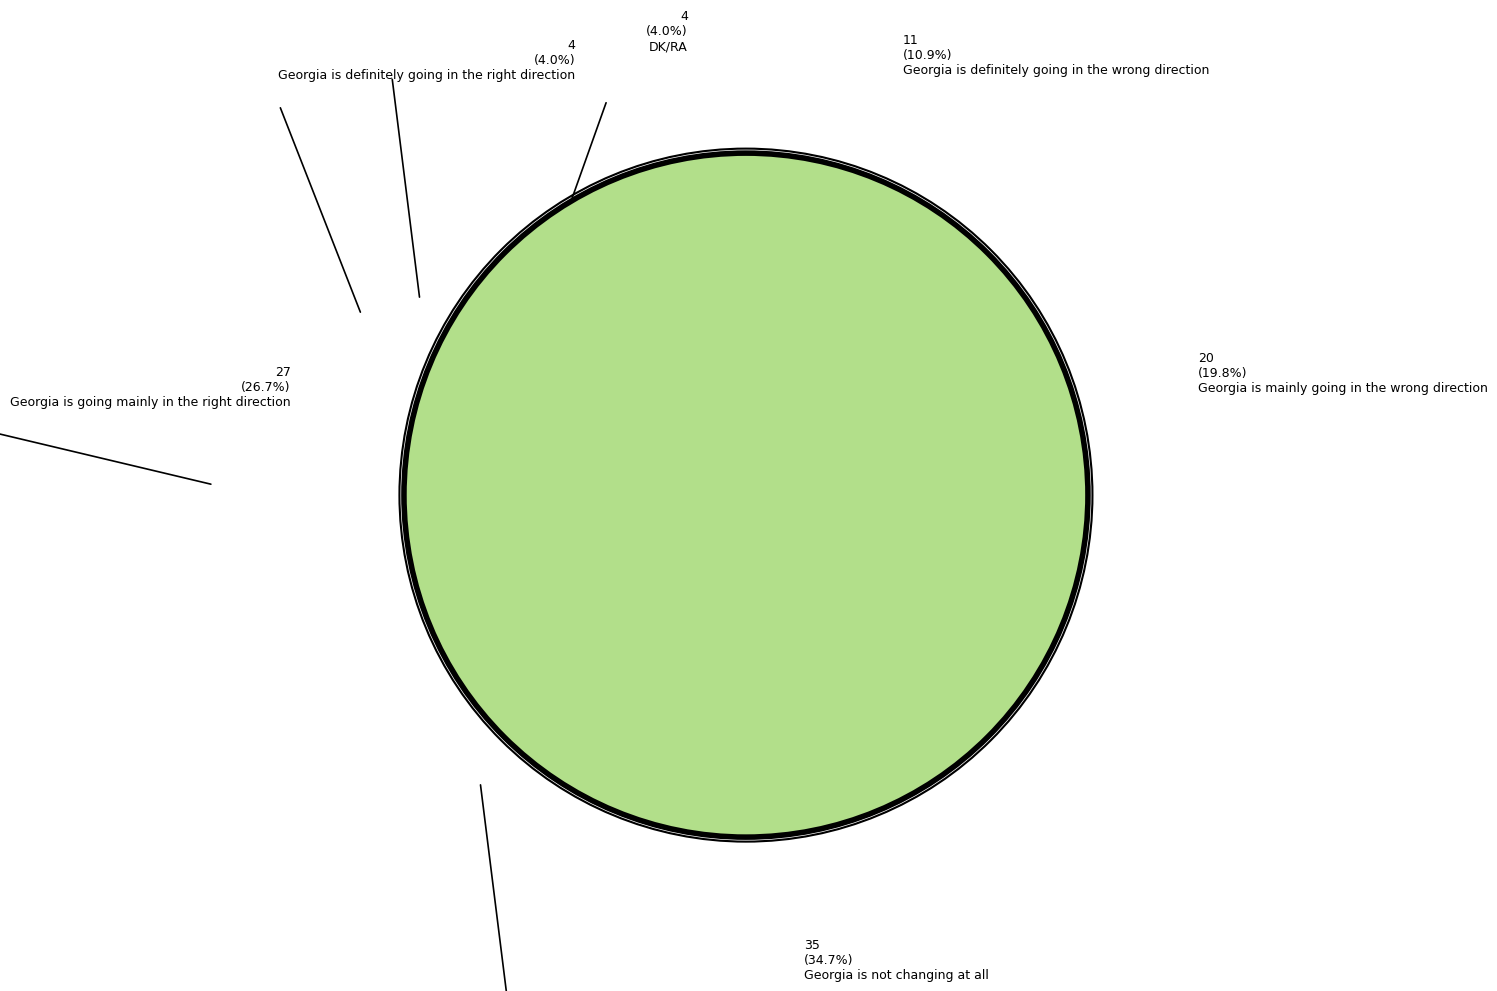

Which slice is the smallest?

Georgia is definitely going in the right direction